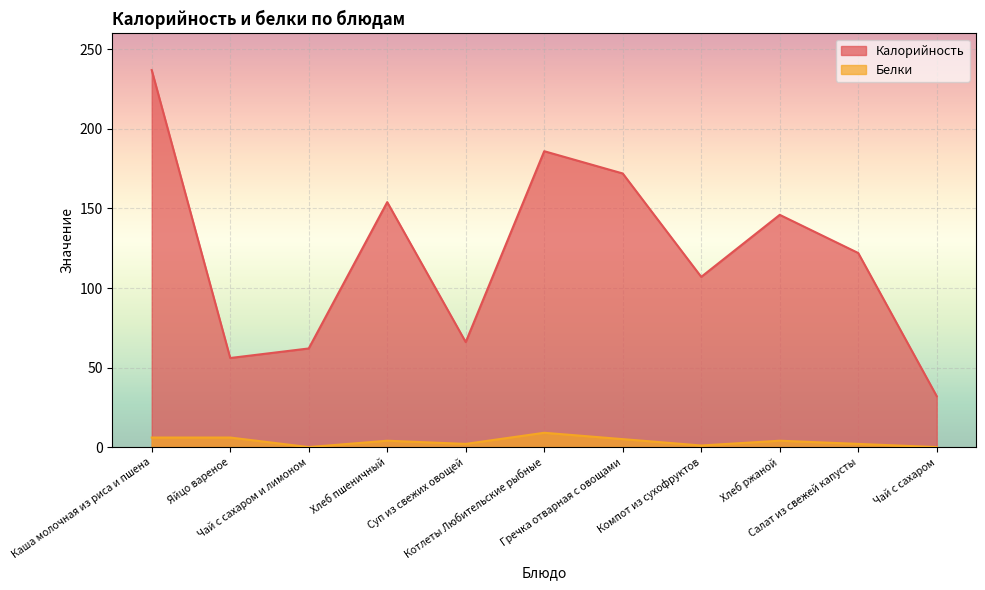

What is the minimum value for Калорийность?

32